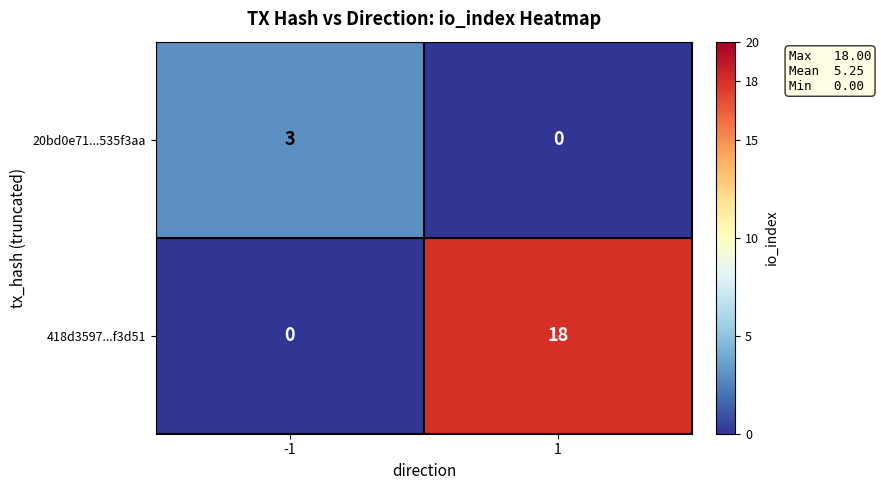

Rank the series by their average value, from lowest to highest.

20bd0e71...535f3aa, 418d3597...f3d51